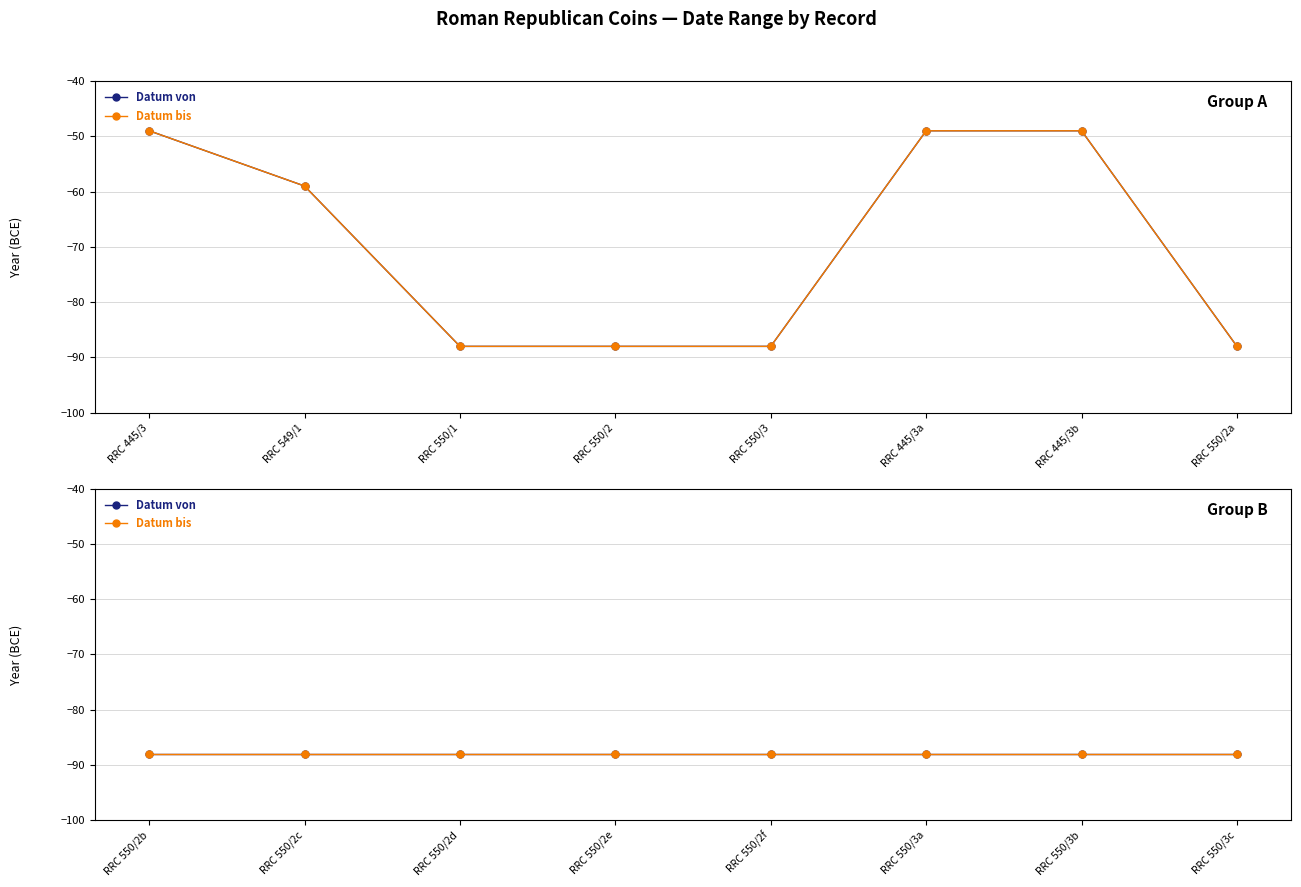

The value of Datum von at RRC 549/1 is -40. True or false?

False